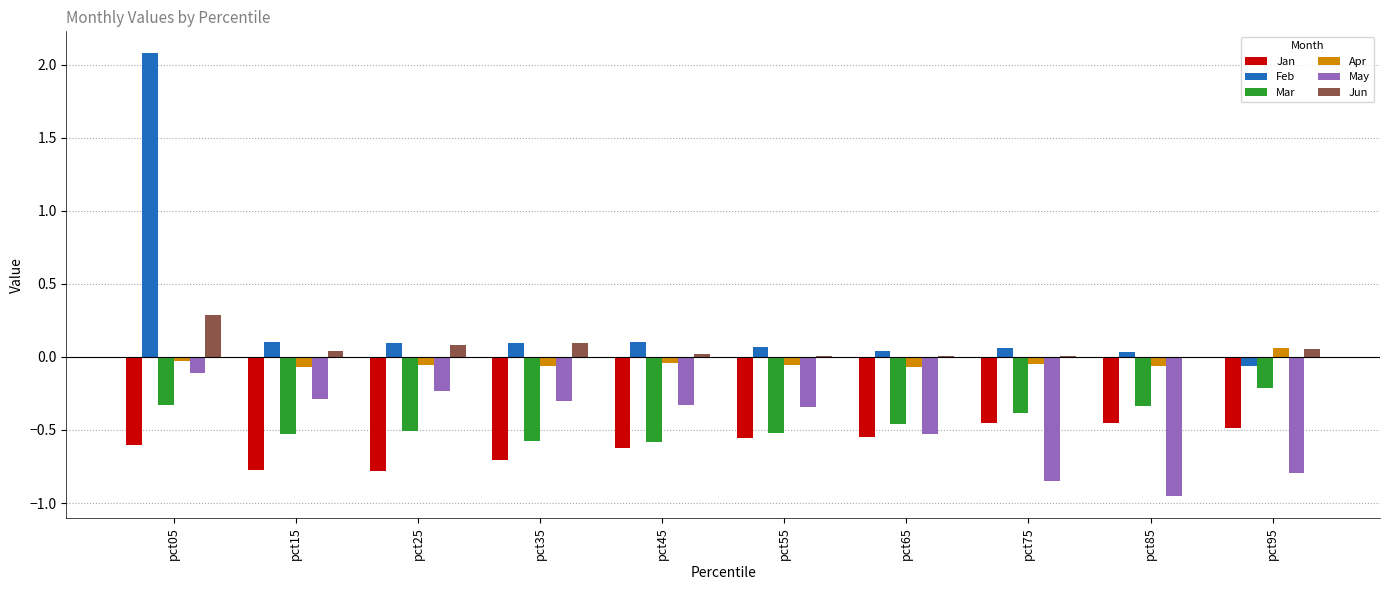

Are the bars grouped side by side (vs. stacked)?

Yes